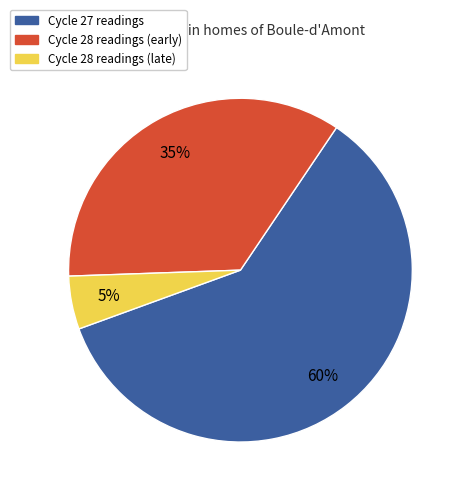

Is there a majority slice in this chart?

Yes